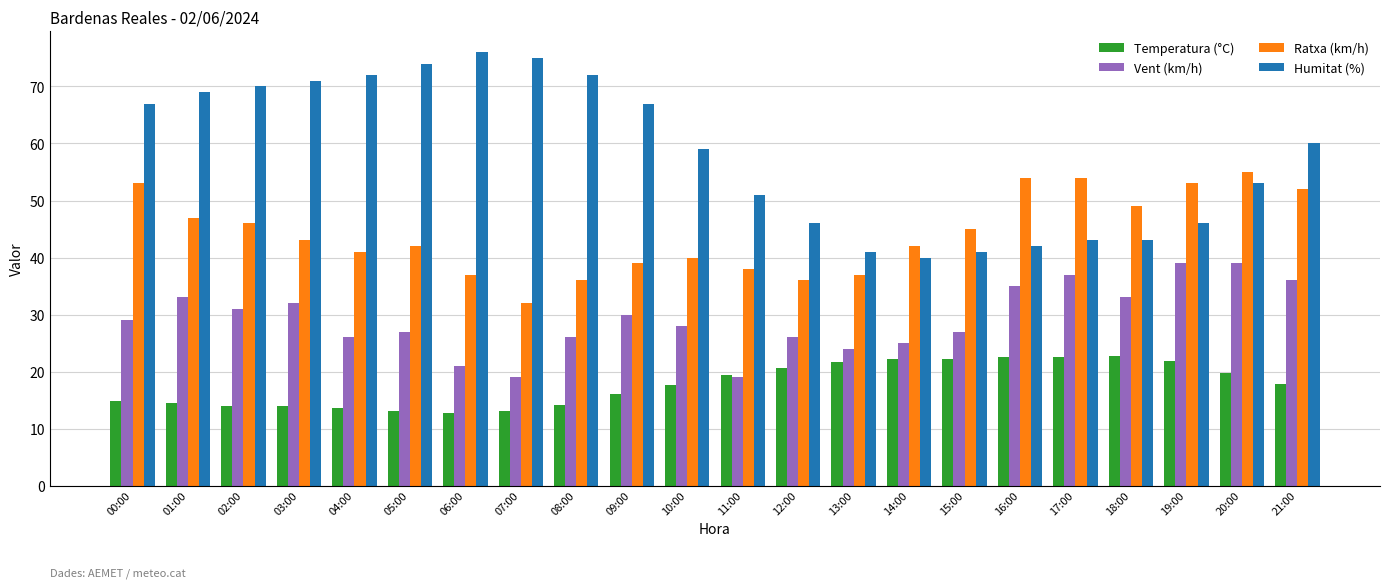

What are all the series names shown in the legend?

Temperatura (°C), Vent (km/h), Ratxa (km/h), Humitat (%)